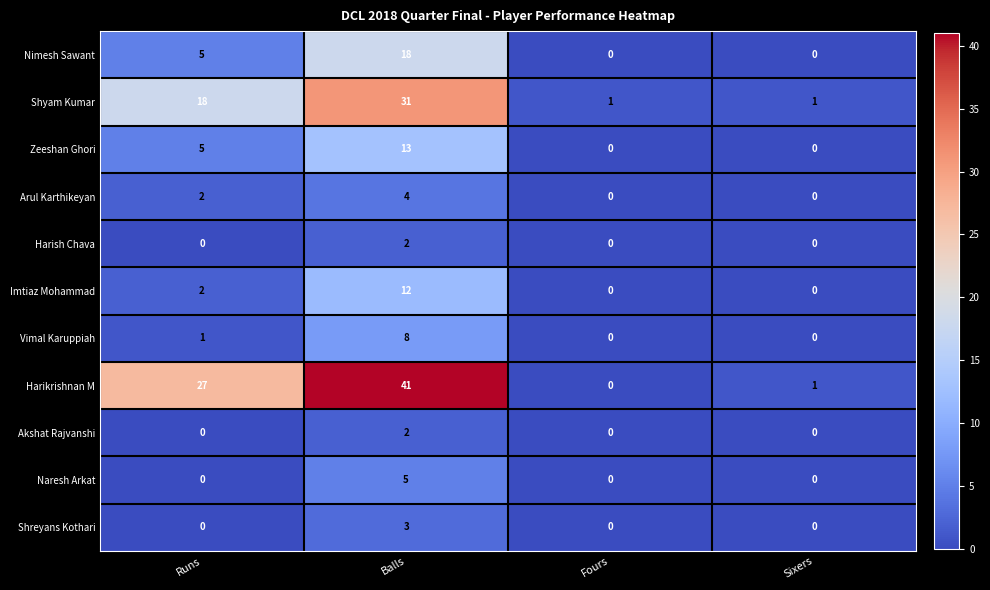

Is the value of Harikrishnan M at Sixers greater than the value of Akshat Rajvanshi at Balls?

No